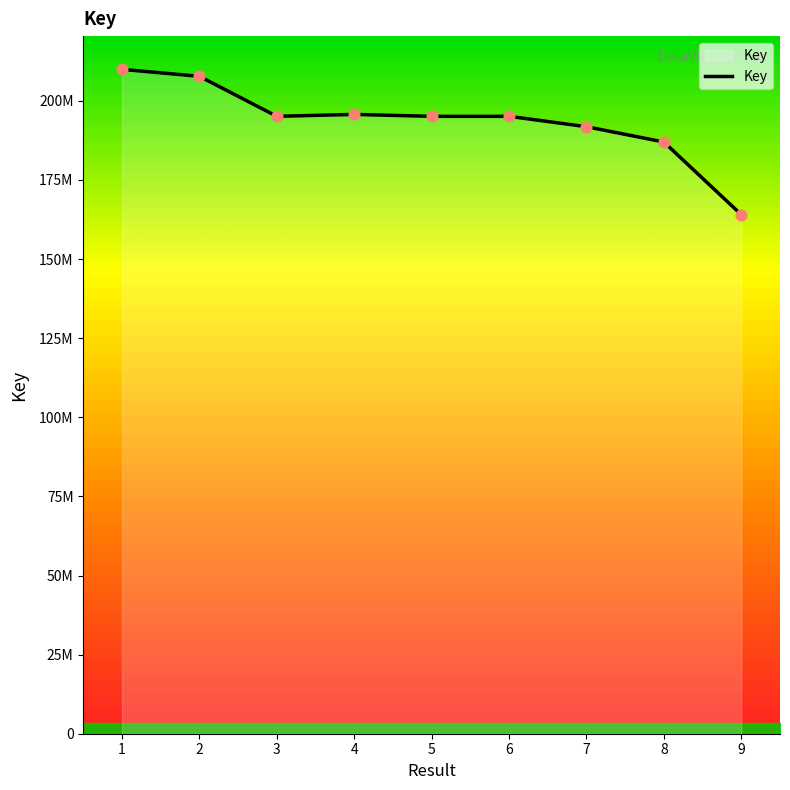

Approximately how many times larger is the value at 3 compared to 4?

1.0